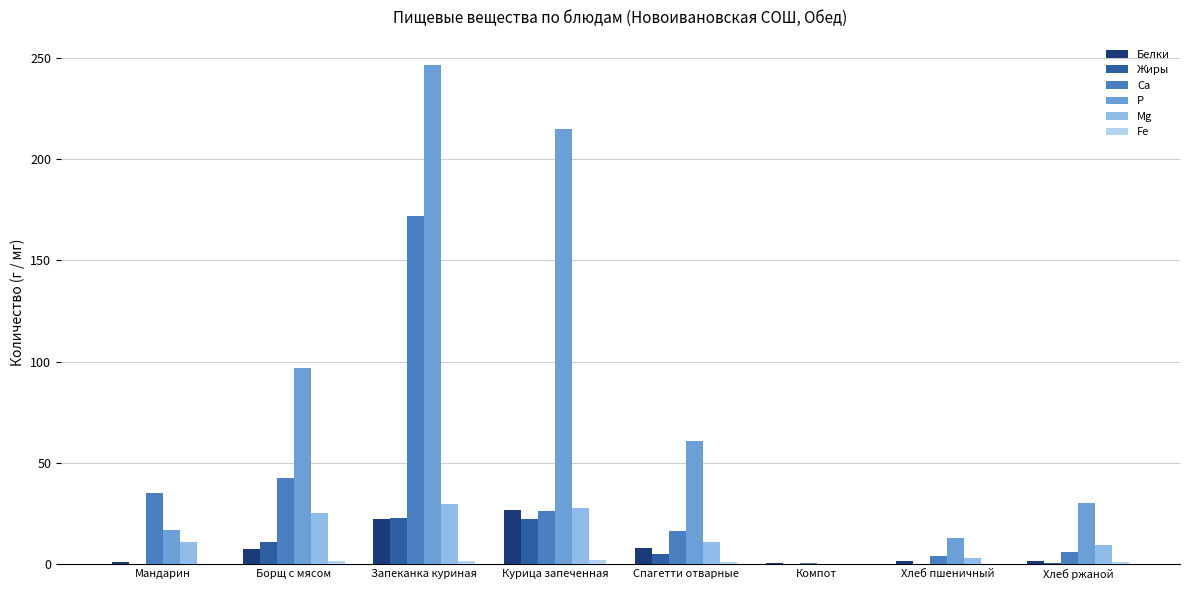

Which series has the largest total across all categories?

P